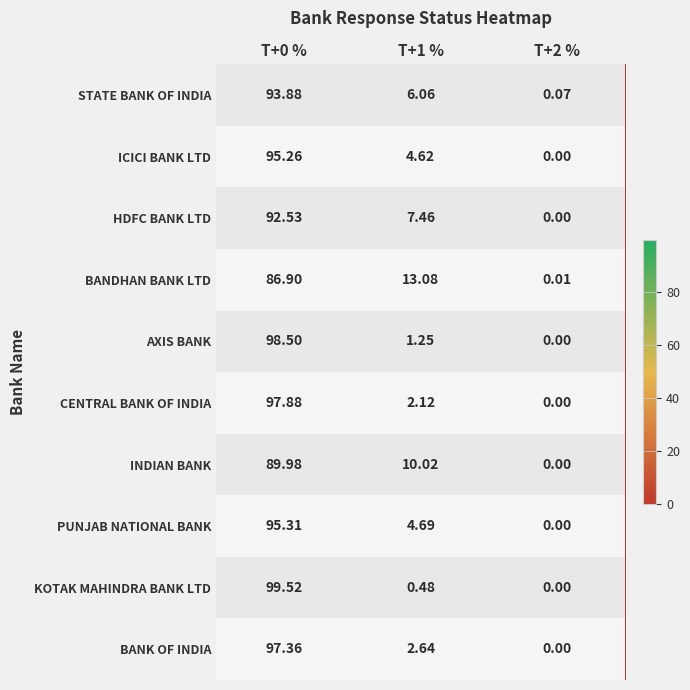

Which series has the largest total across all categories?

STATE BANK OF INDIA